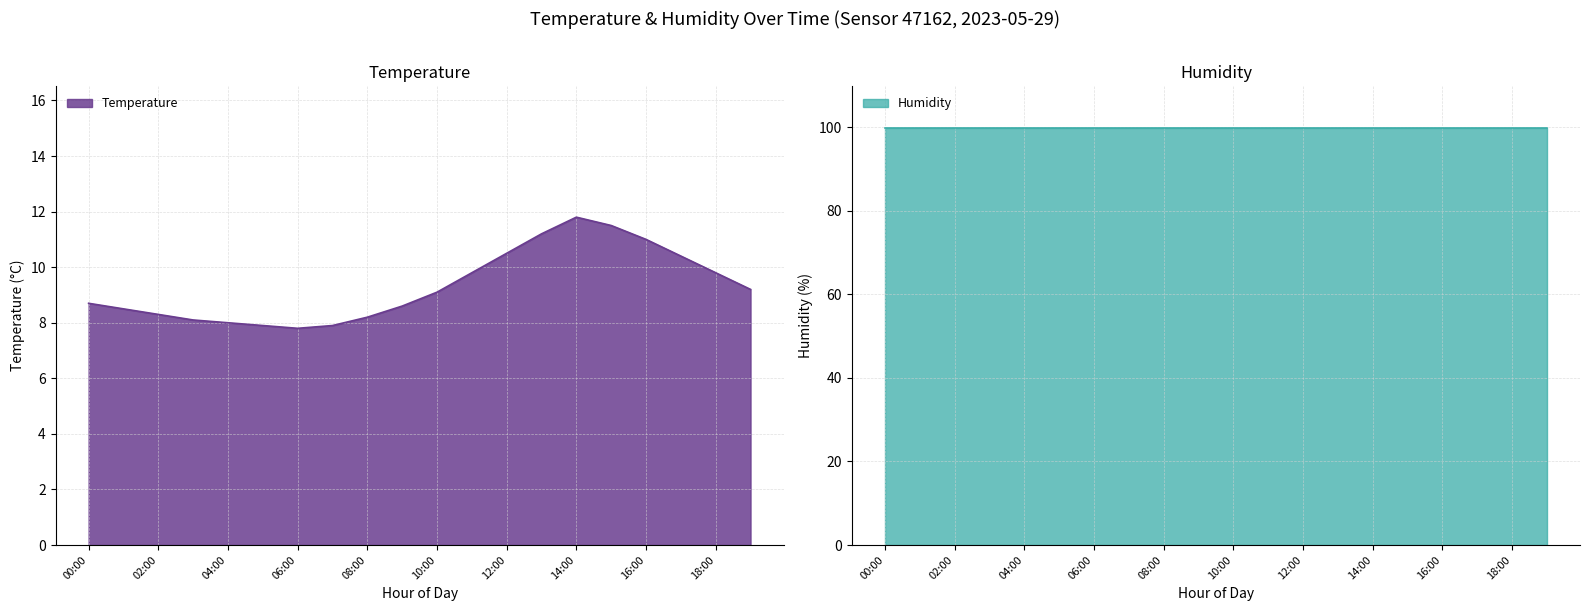

List the labels in order of value, smallest first.

06:00, 05:00, 07:00, 04:00, 03:00, 08:00, 02:00, 01:00, 09:00, 00:00, 10:00, 19:00, 11:00, 18:00, 17:00, 12:00, 16:00, 13:00, 15:00, 14:00